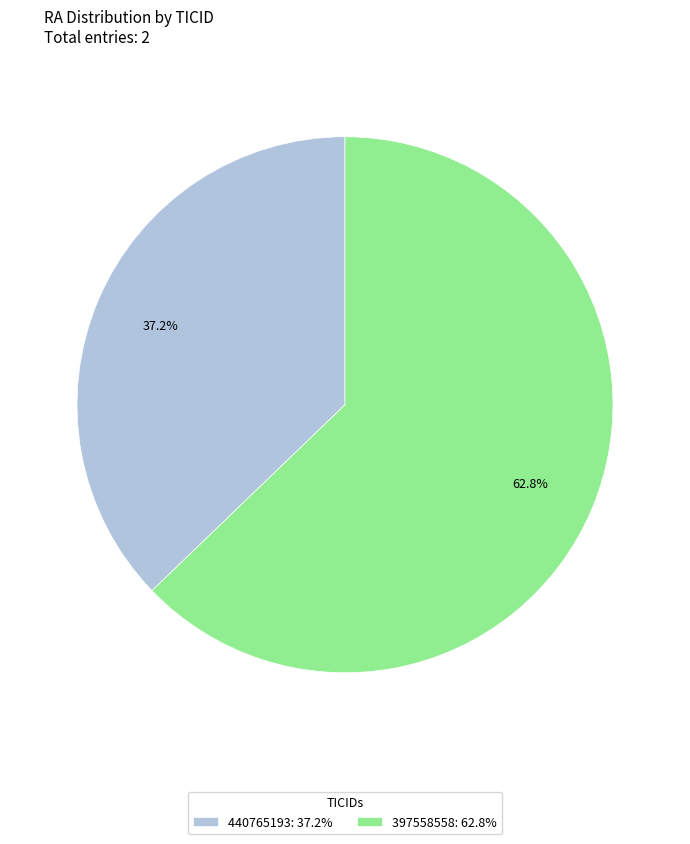

What percentage is the 440765193 slice, to the nearest percent?

37%